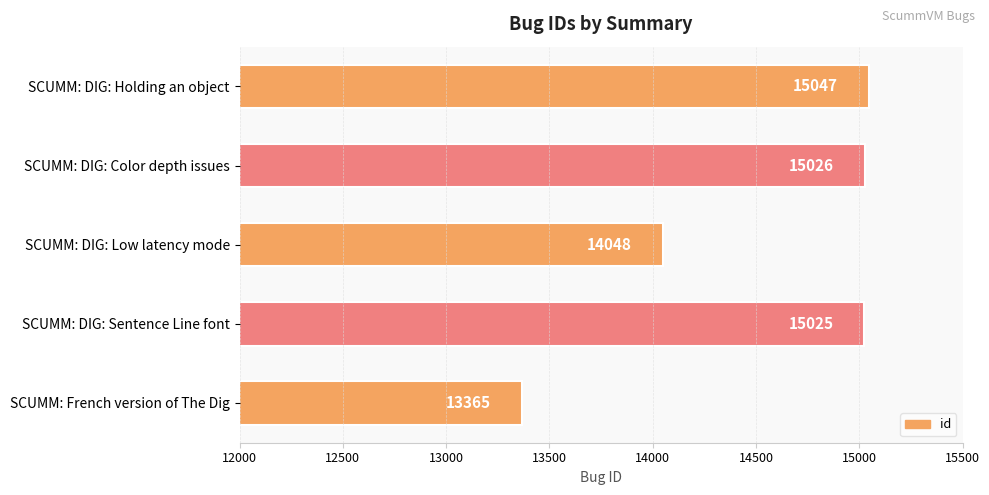

What is the smallest value displayed?

13365